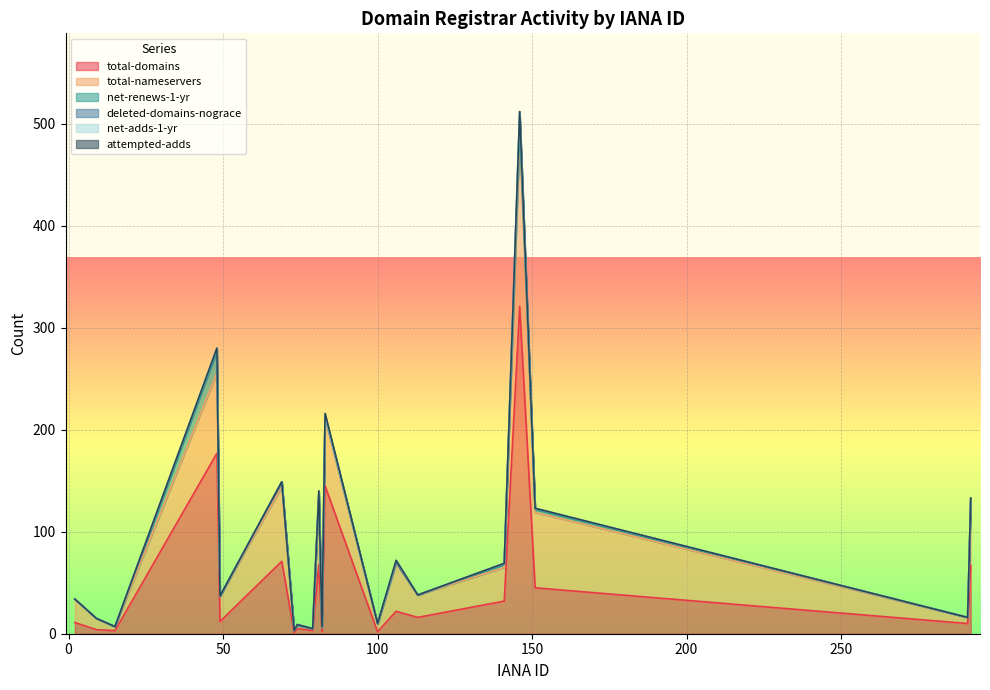

At which label does deleted-domains-nograce reach its minimum?

2